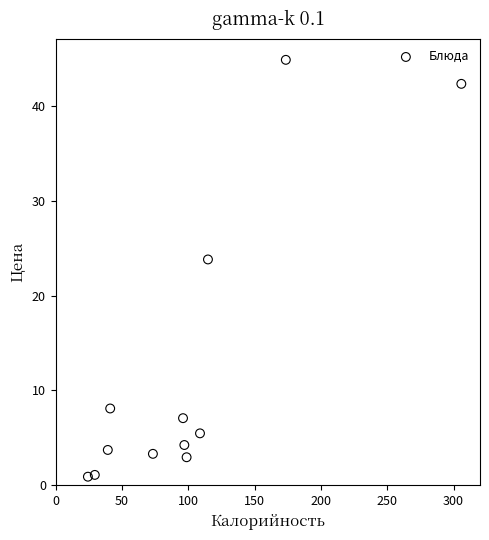

What Y value in the scatter plot is closest to 22?

23.8